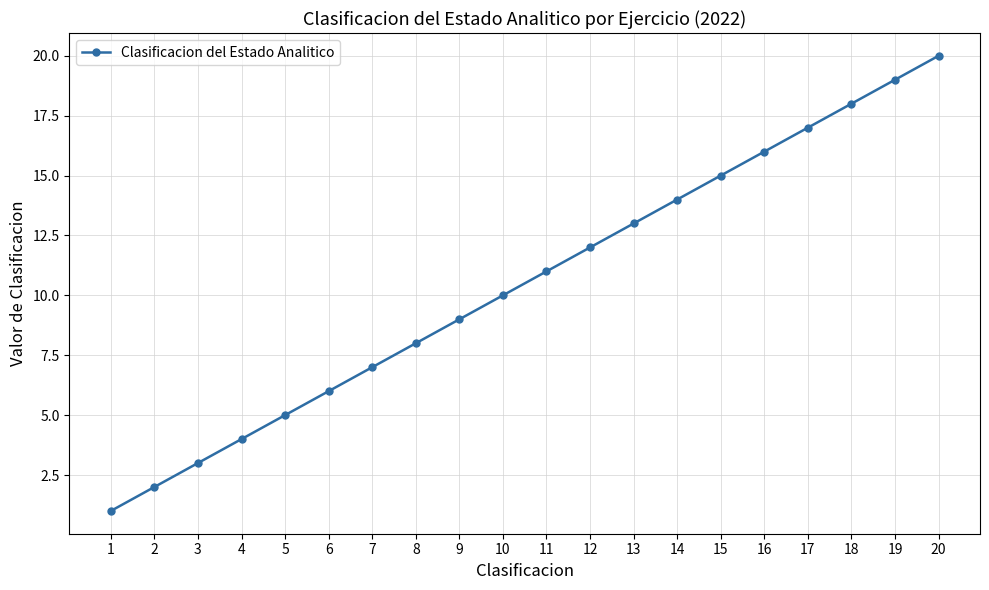

What is the difference between the second highest and second lowest values?

17